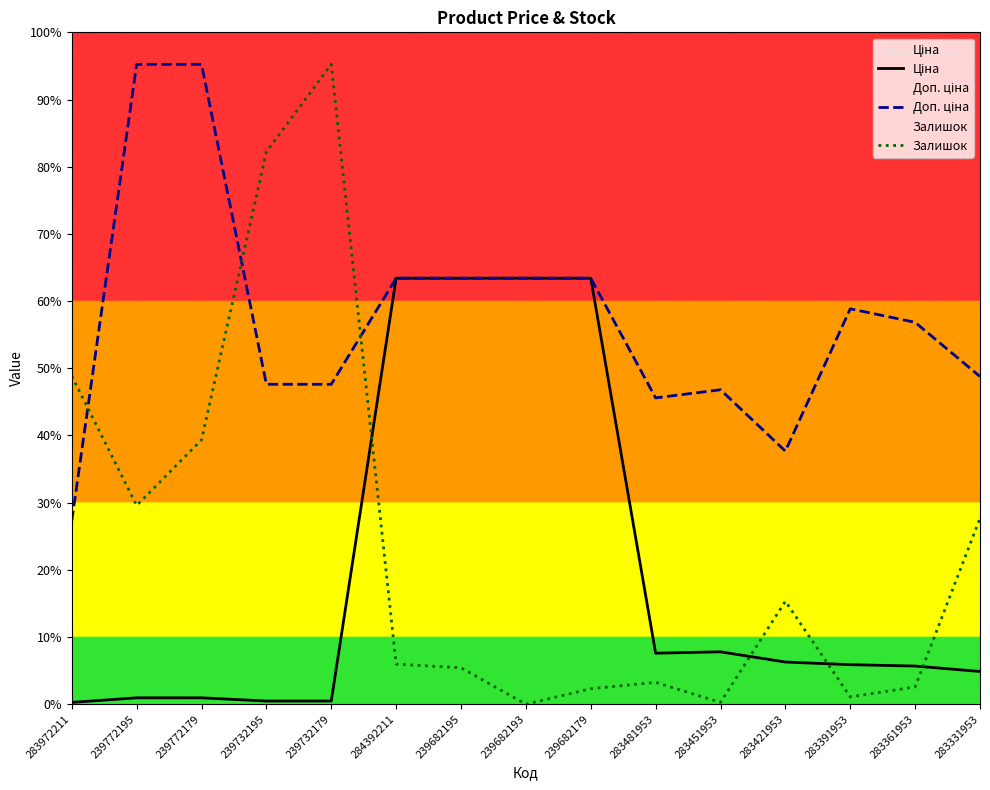

What is the difference between the second highest and minimum values in the Ціна series?

7412.6